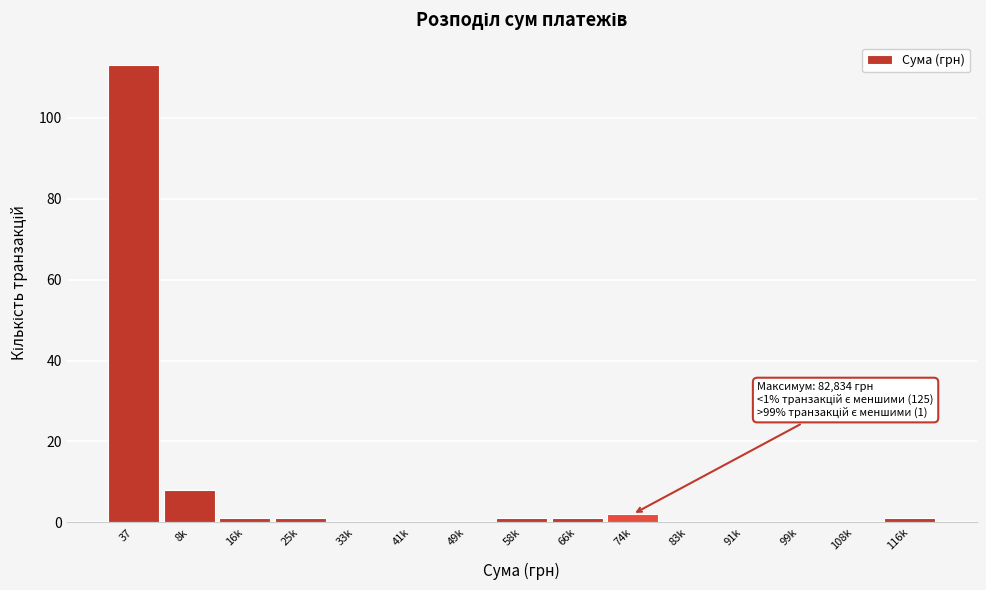

Reading right to left, what are all the values shown in this chart?

116k=1	108k=0	99k=0	91k=0	83k=0	74k=2	66k=1	58k=1	49k=0	41k=0	33k=0	25k=1	16k=1	8k=8	37=113